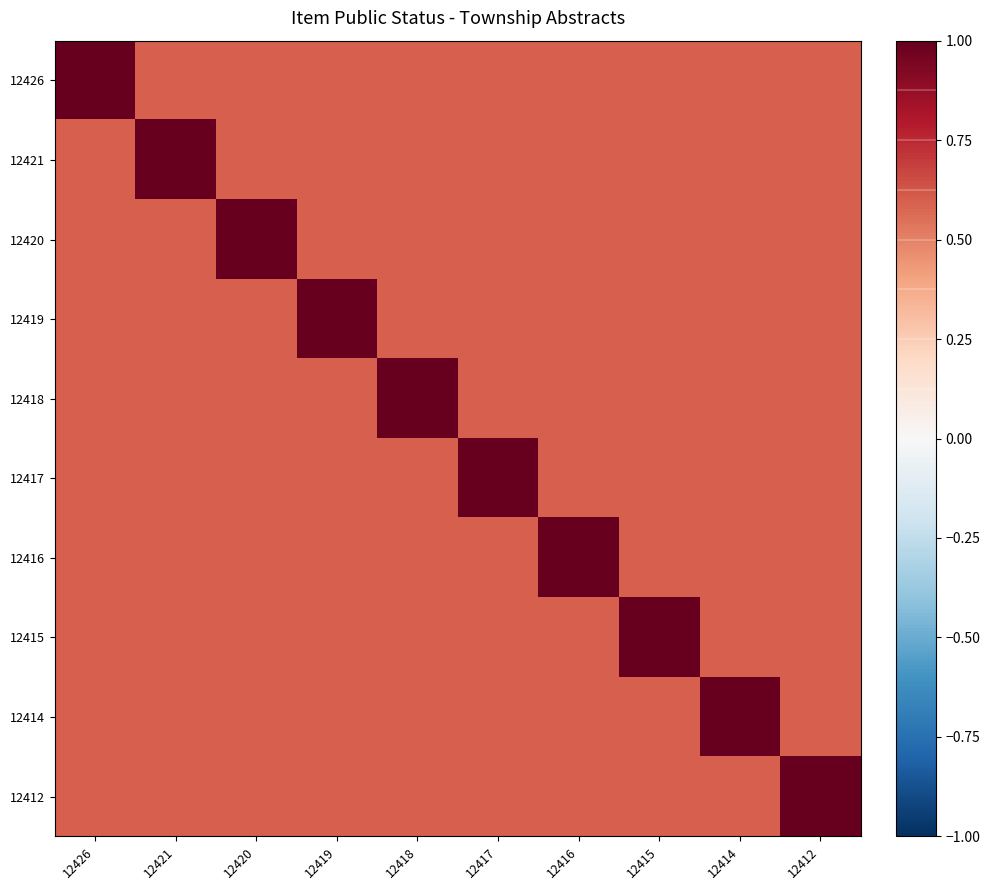

Reading right to left, what are all the values shown in this chart?

12426: 12412=0.6	12414=0.6	12415=0.6	12416=0.6	12417=0.6	12418=0.6	12419=0.6	12420=0.6	12421=0.6	12426=1.0
12421: 12412=0.6	12414=0.6	12415=0.6	12416=0.6	12417=0.6	12418=0.6	12419=0.6	12420=0.6	12421=1.0	12426=0.6
12420: 12412=0.6	12414=0.6	12415=0.6	12416=0.6	12417=0.6	12418=0.6	12419=0.6	12420=1.0	12421=0.6	12426=0.6
12419: 12412=0.6	12414=0.6	12415=0.6	12416=0.6	12417=0.6	12418=0.6	12419=1.0	12420=0.6	12421=0.6	12426=0.6
12418: 12412=0.6	12414=0.6	12415=0.6	12416=0.6	12417=0.6	12418=1.0	12419=0.6	12420=0.6	12421=0.6	12426=0.6
12417: 12412=0.6	12414=0.6	12415=0.6	12416=0.6	12417=1.0	12418=0.6	12419=0.6	12420=0.6	12421=0.6	12426=0.6
12416: 12412=0.6	12414=0.6	12415=0.6	12416=1.0	12417=0.6	12418=0.6	12419=0.6	12420=0.6	12421=0.6	12426=0.6
12415: 12412=0.6	12414=0.6	12415=1.0	12416=0.6	12417=0.6	12418=0.6	12419=0.6	12420=0.6	12421=0.6	12426=0.6
12414: 12412=0.6	12414=1.0	12415=0.6	12416=0.6	12417=0.6	12418=0.6	12419=0.6	12420=0.6	12421=0.6	12426=0.6
12412: 12412=1.0	12414=0.6	12415=0.6	12416=0.6	12417=0.6	12418=0.6	12419=0.6	12420=0.6	12421=0.6	12426=0.6